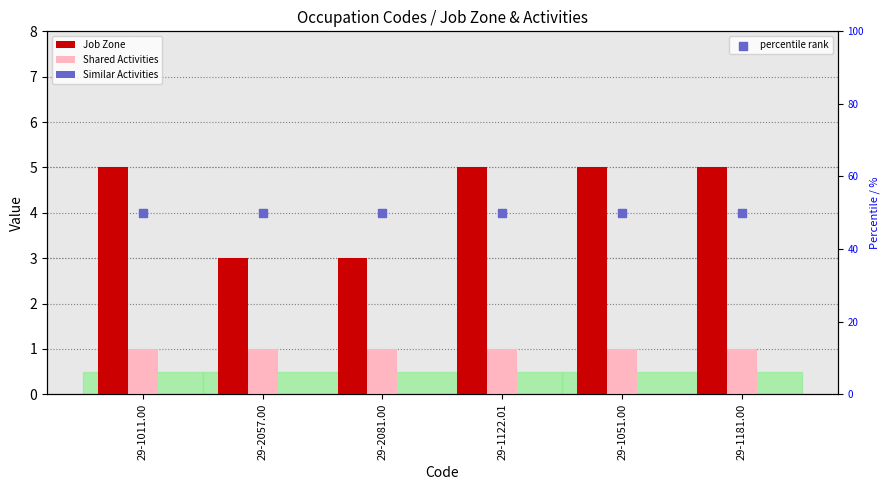

Which series has the largest total across all categories?

Job Zone